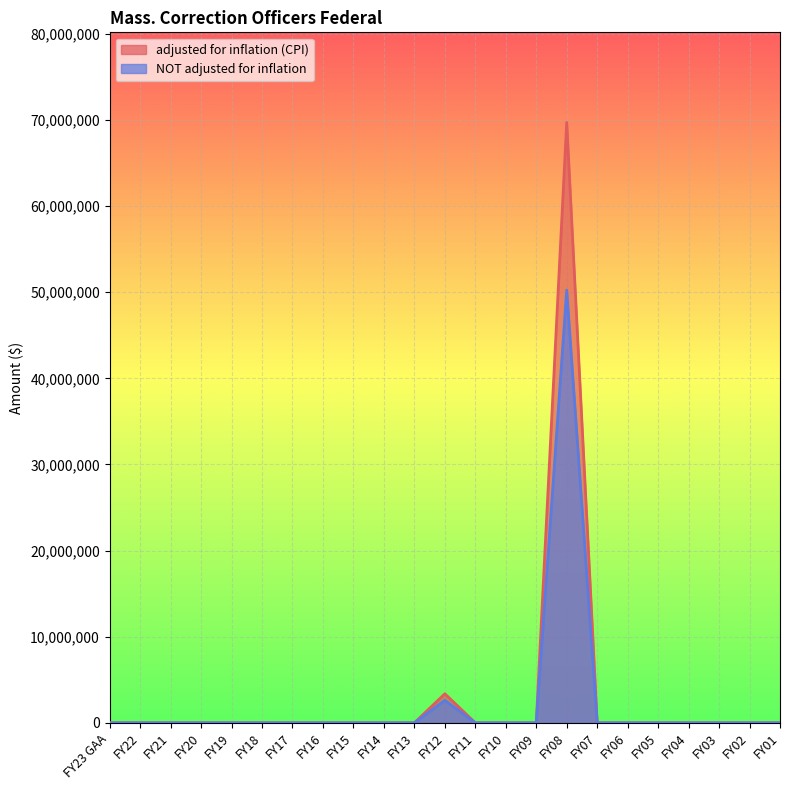

Which category has the highest value in the NOT adjusted for inflation series?

FY08